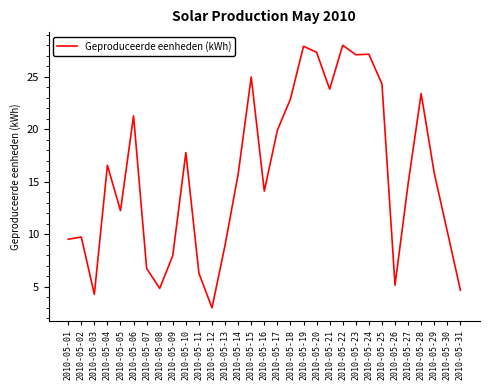

The value at 2010-05-03 is 7.7. True or false?

False